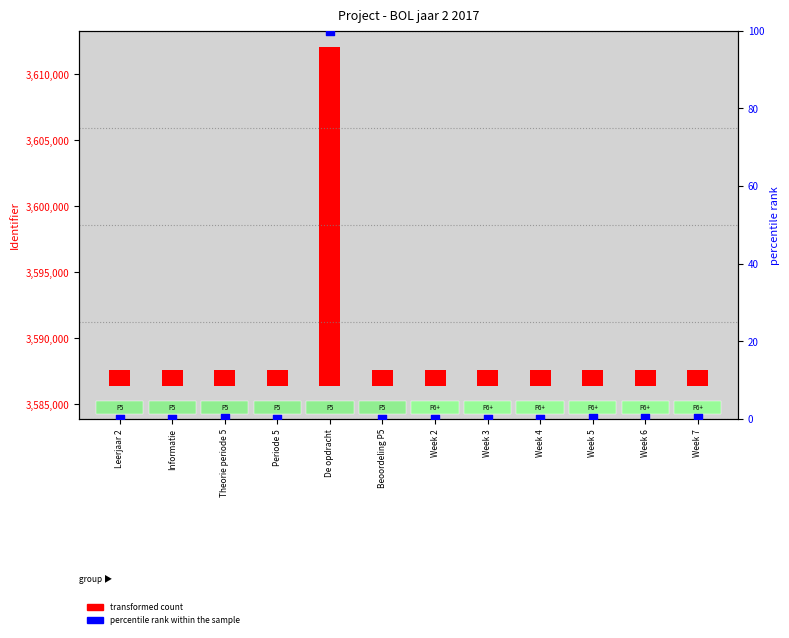

Is the value of Identifier (transformed count) at Theorie periode 5 greater than the value of percentile rank within the sample at Week 5?

Yes